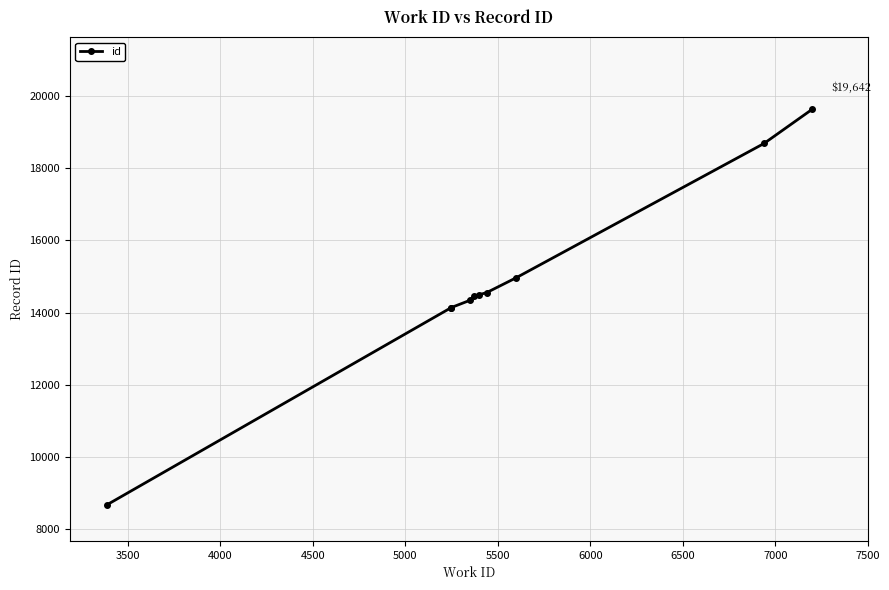

How many lines are shown in the chart?

1